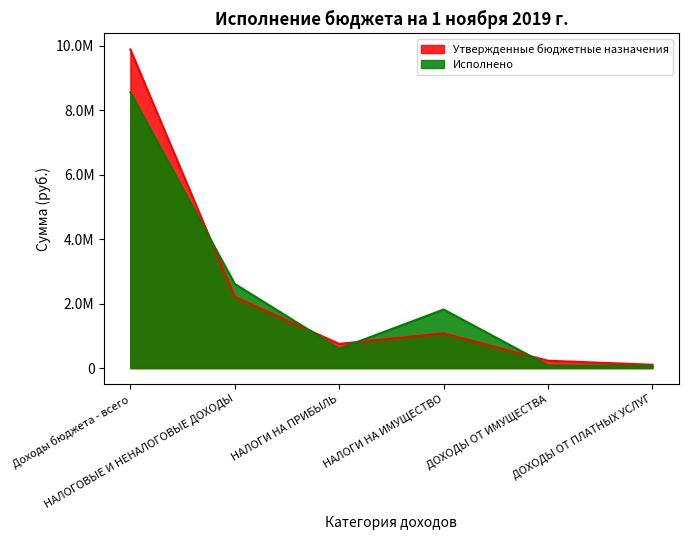

What position from the left is Доходы бюджета - всего?

1